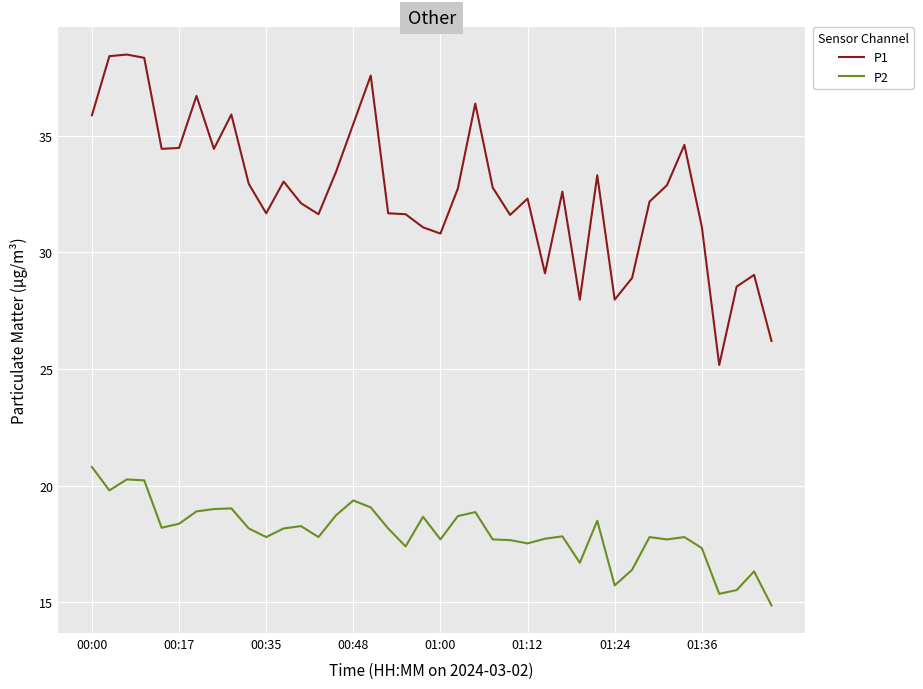

List the series in order of their overall mean, lowest first.

P2, P1